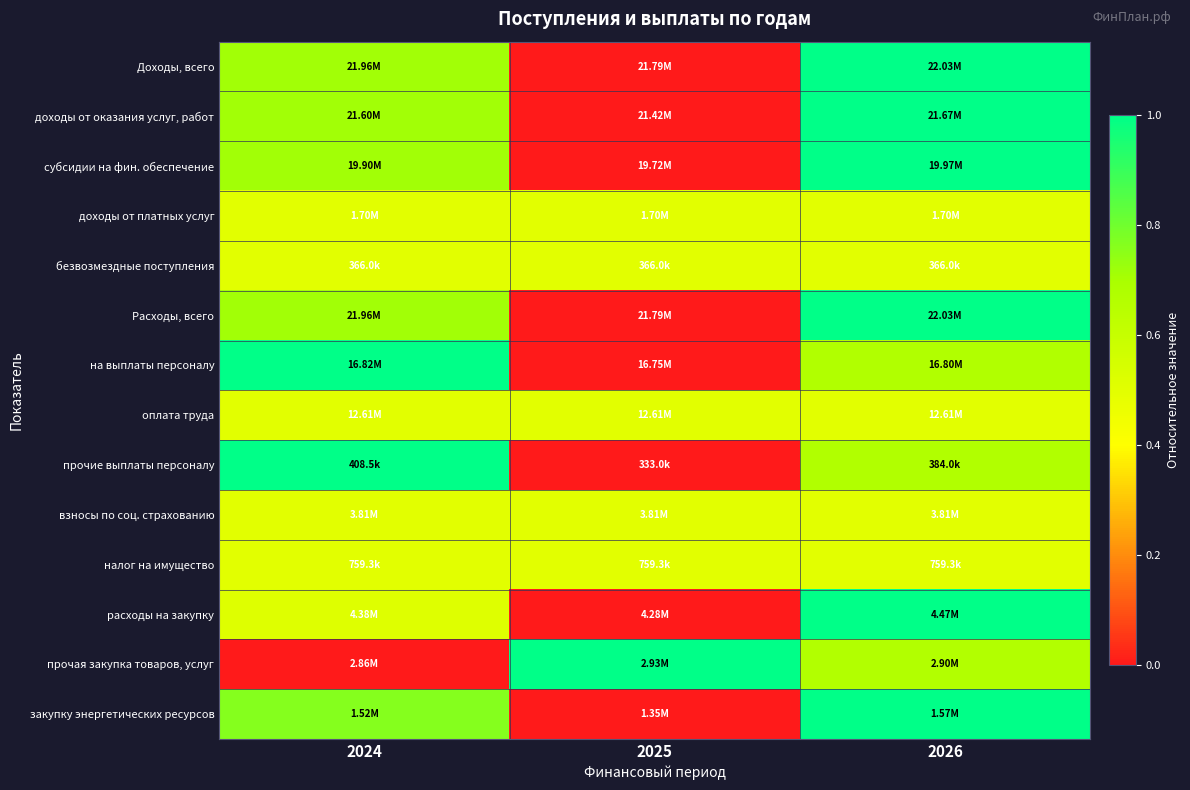

How many series are shown in this chart?

14